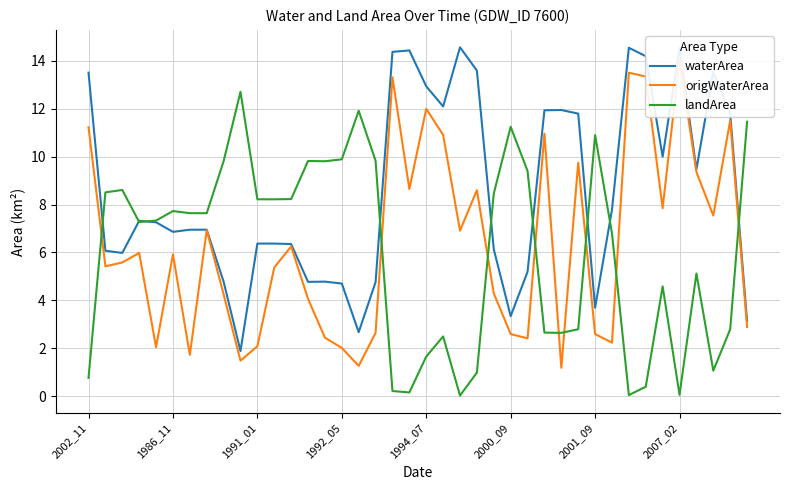

How many distinct data groups are displayed?

3